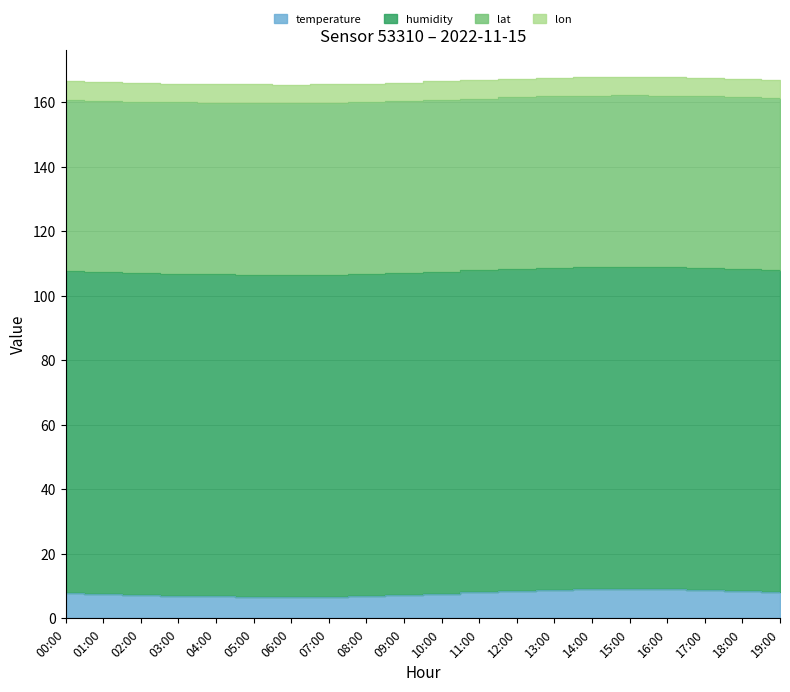

What are all the series names shown in the legend?

temperature, humidity, lat, lon